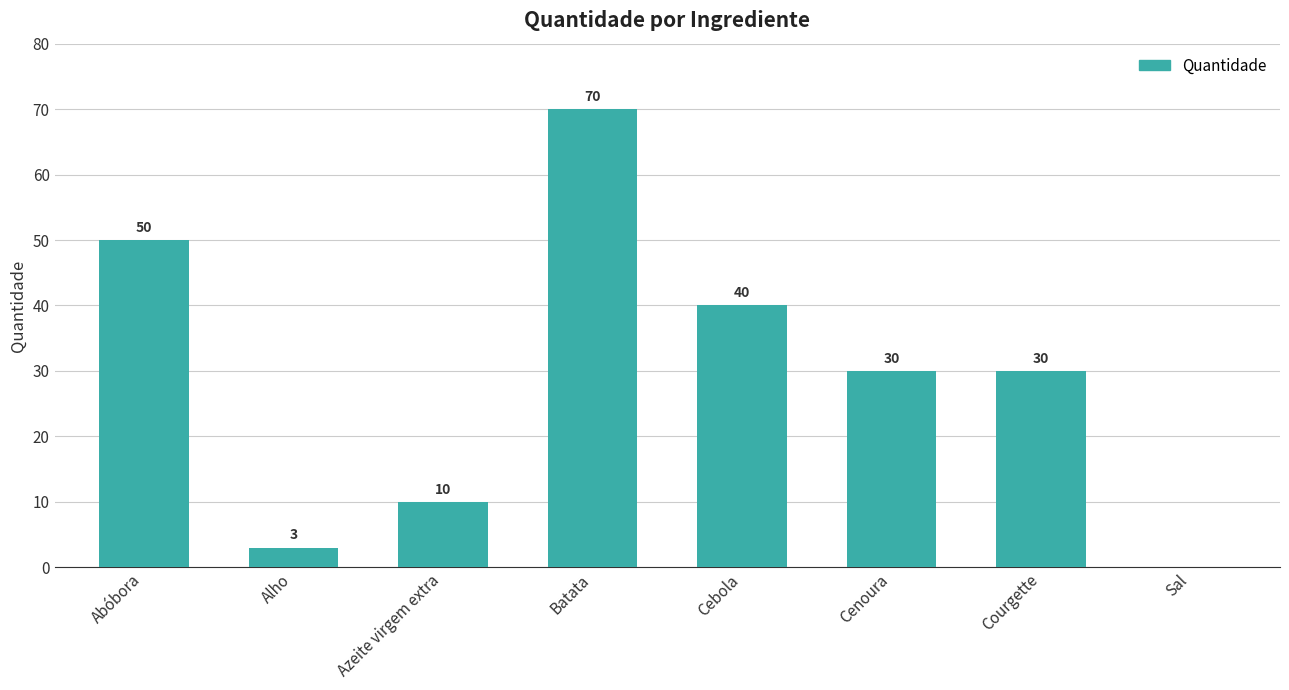

Are the bars horizontal?

No